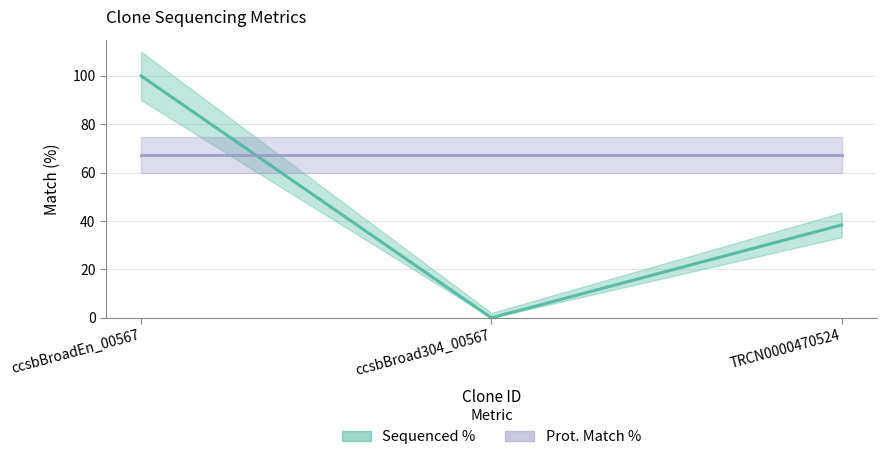

Which series changed the most between ccsbBroad304_00567 and TRCN0000470524?

Sequenced %